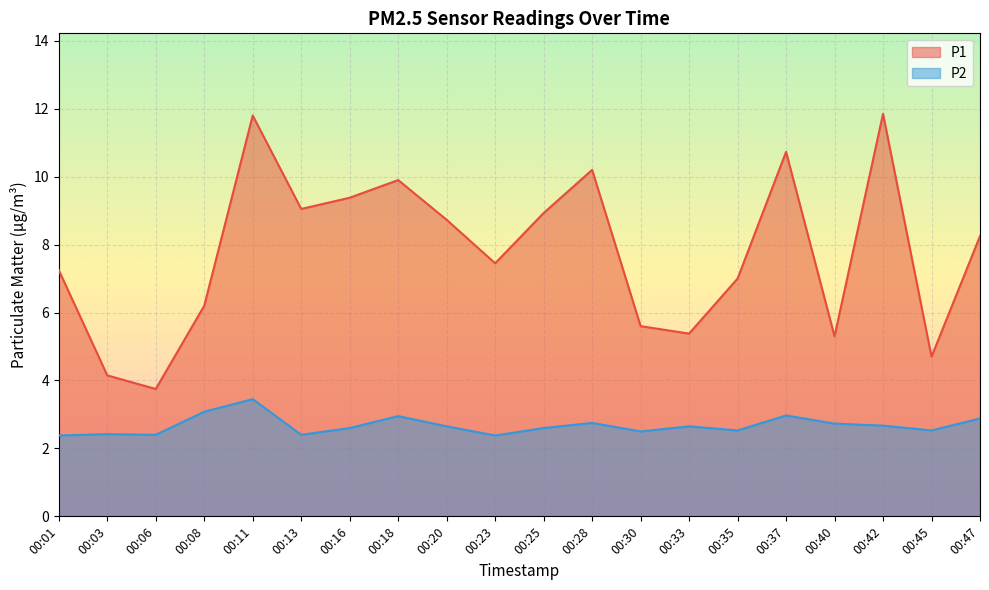

What is the lowest value of the P2 series?

2.4